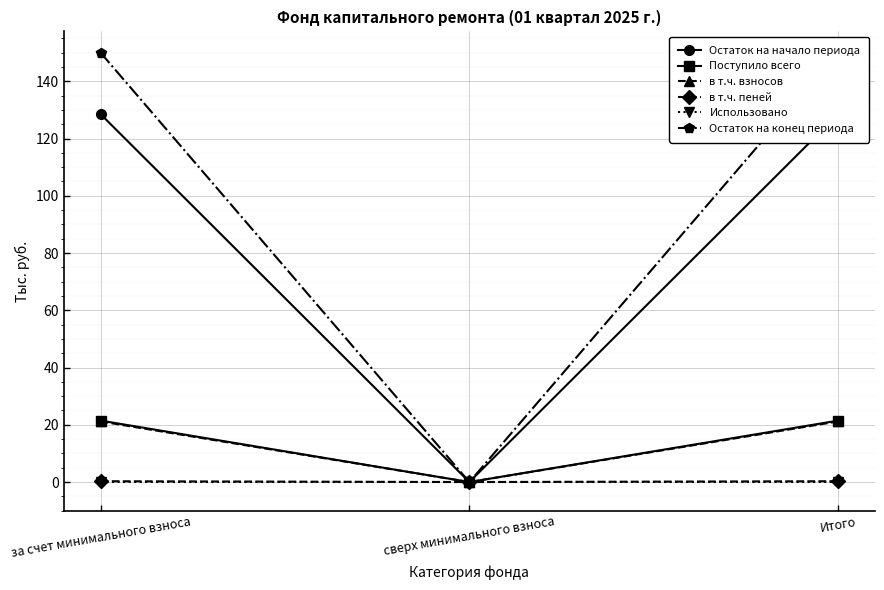

List the labels in order of Остаток на начало периода value, smallest first.

сверх минимального взноса, за счет минимального взноса, Итого